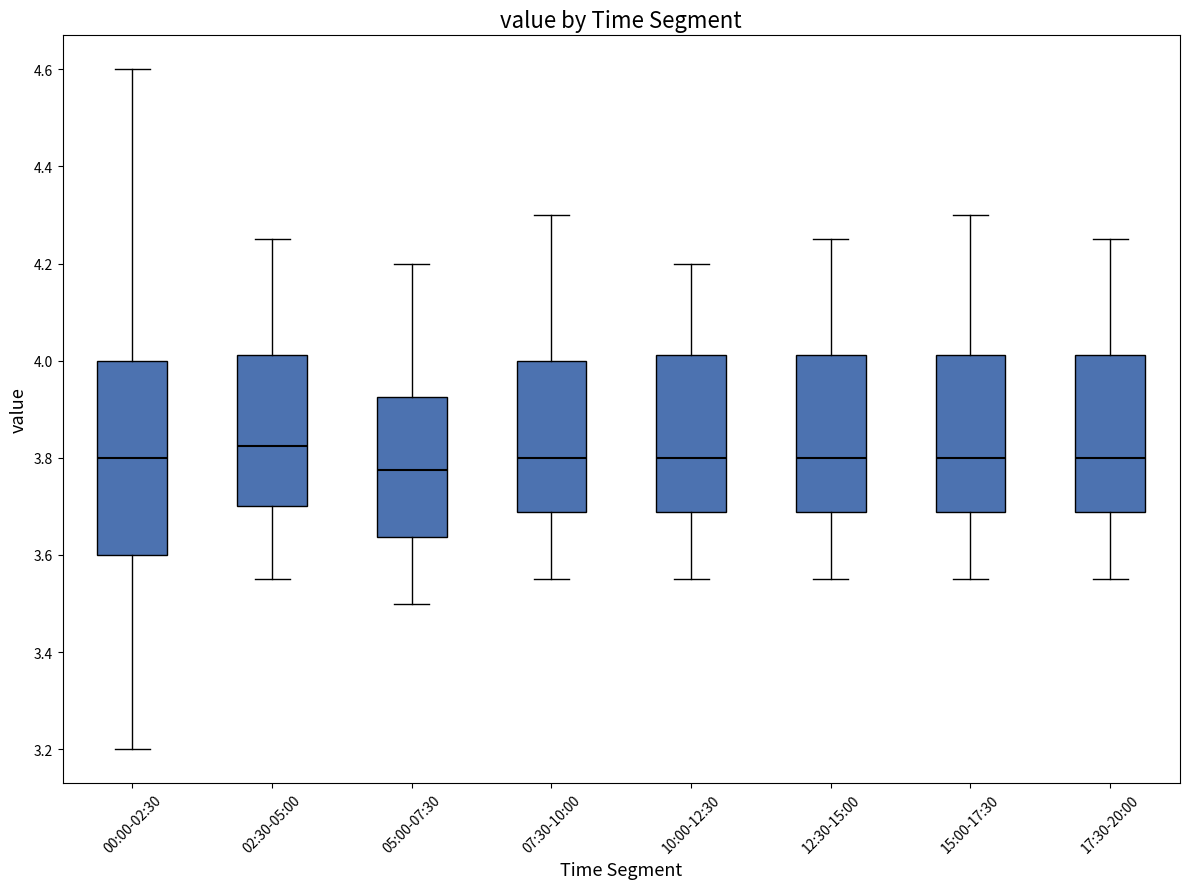

Comparing the boxes themselves (not the whiskers), which one is the tallest?

00:00-02:30